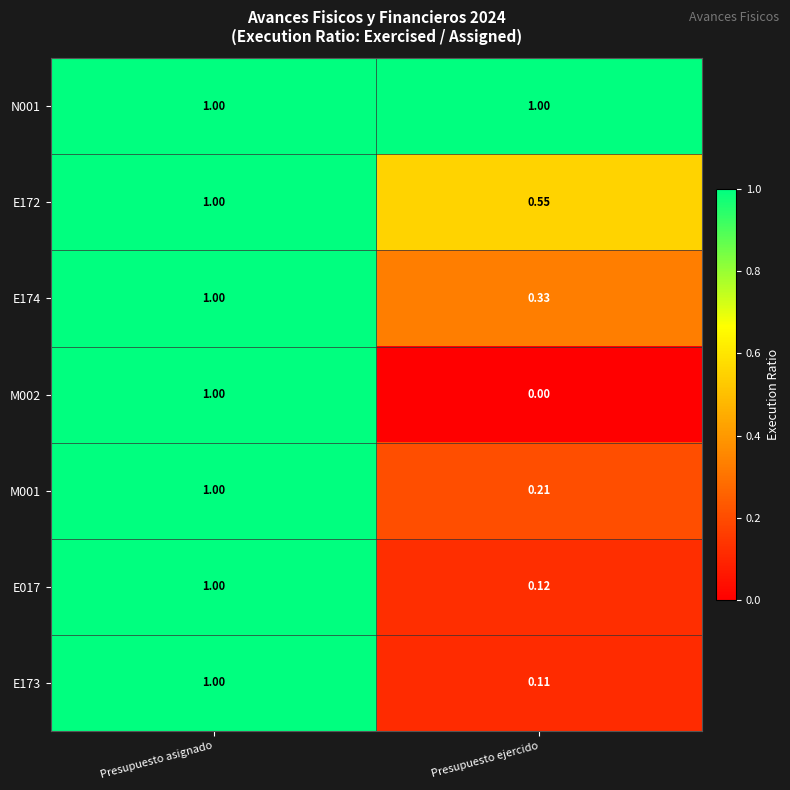

At which category does the chart reach its minimum across all series?

Presupuesto ejercido